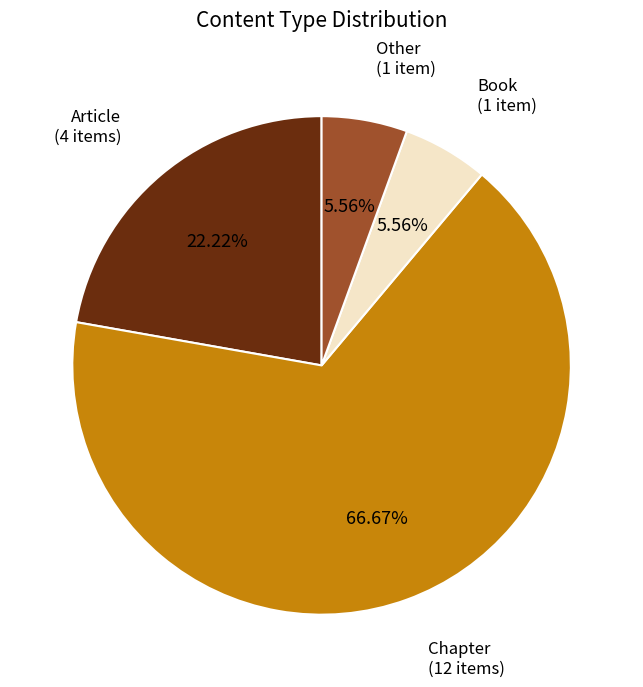

To the nearest percent, what is the difference between the Chapter and Other slice percentages?

61%